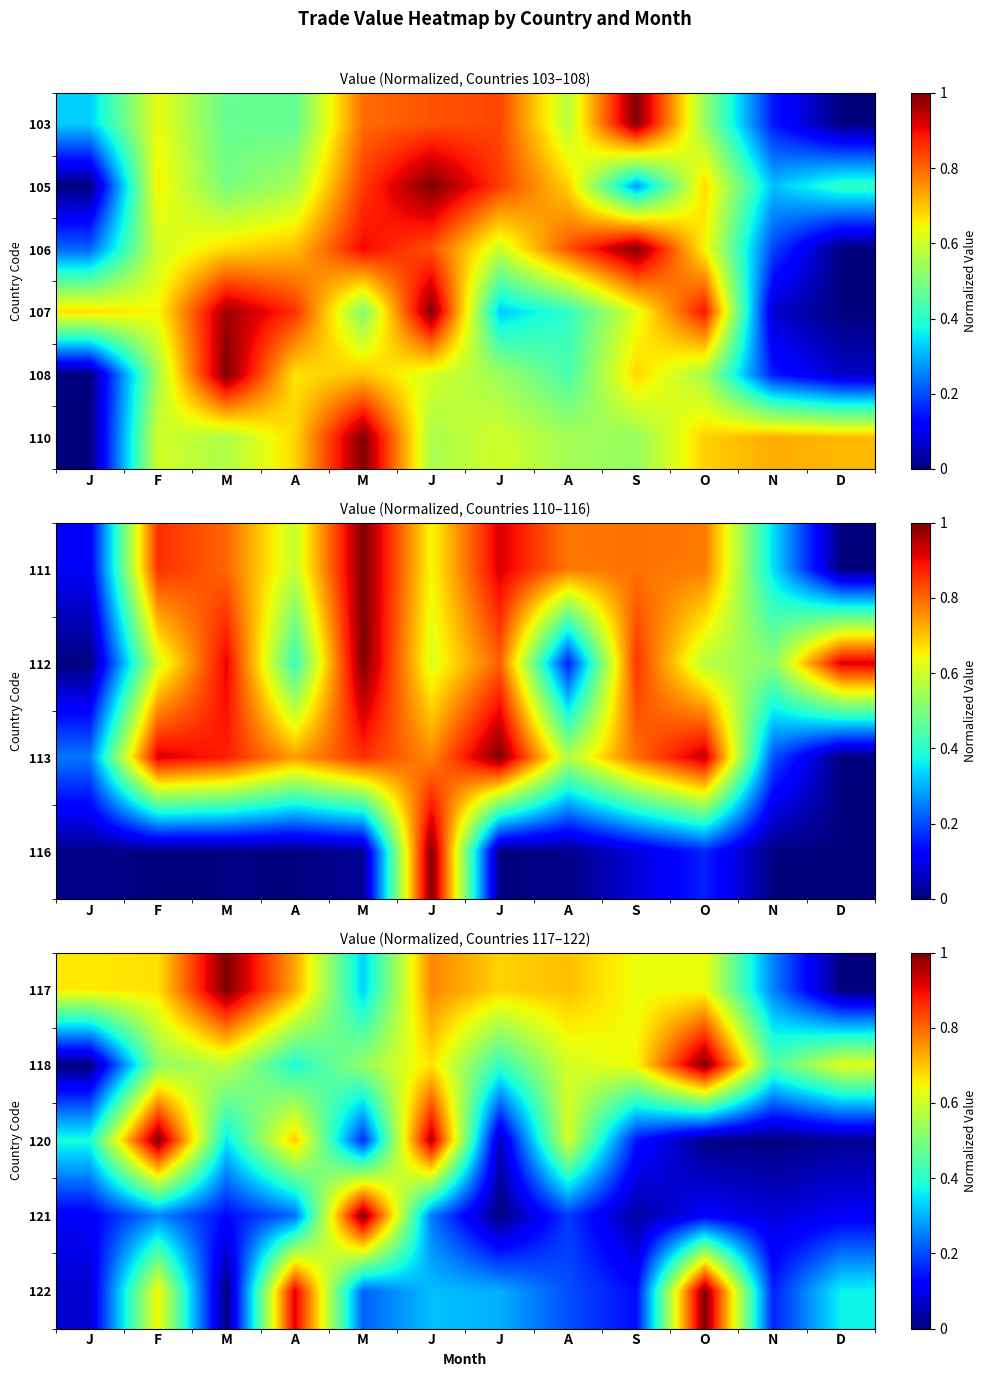

At which category does the chart reach its peak across all series?

M